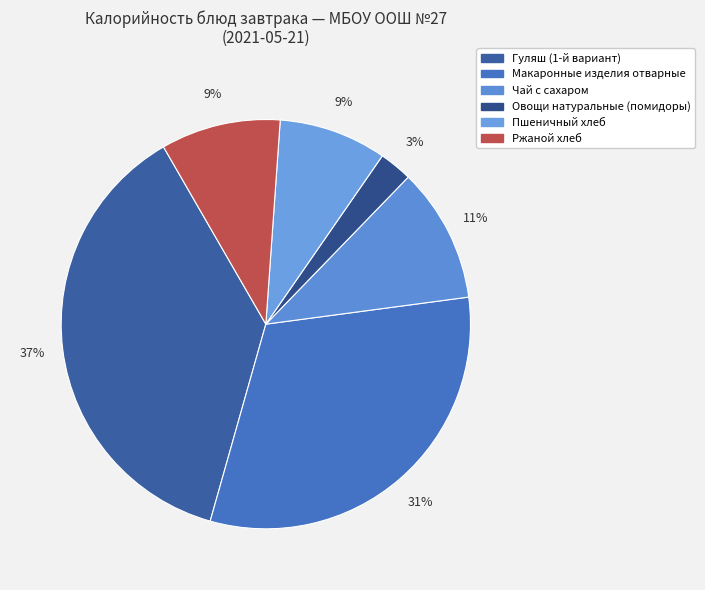

The Гуляш (1-й вариант) slice represents 31% of the pie. True or false?

False